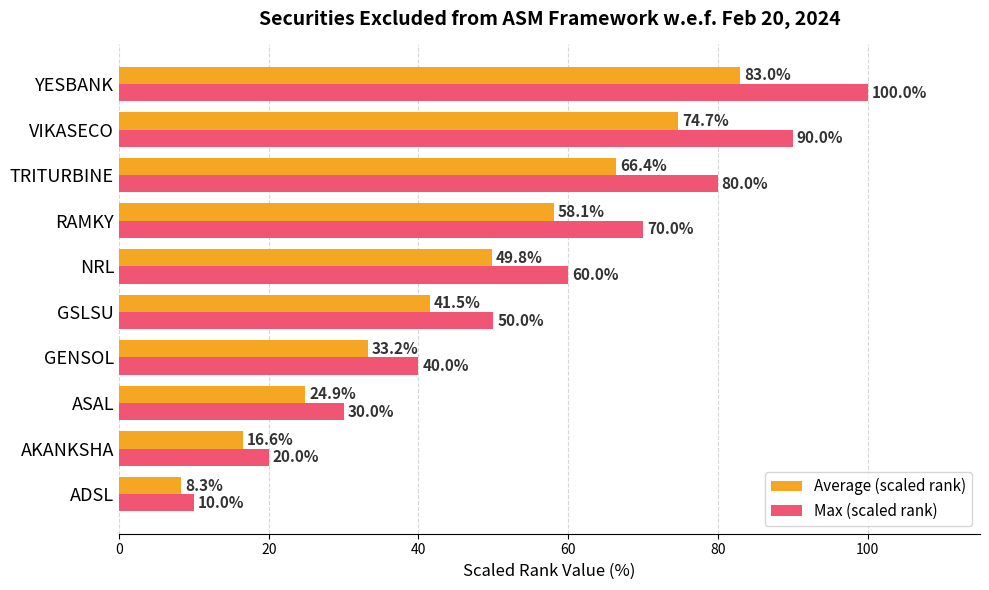

Which series has the largest total across all categories?

Max (scaled rank)